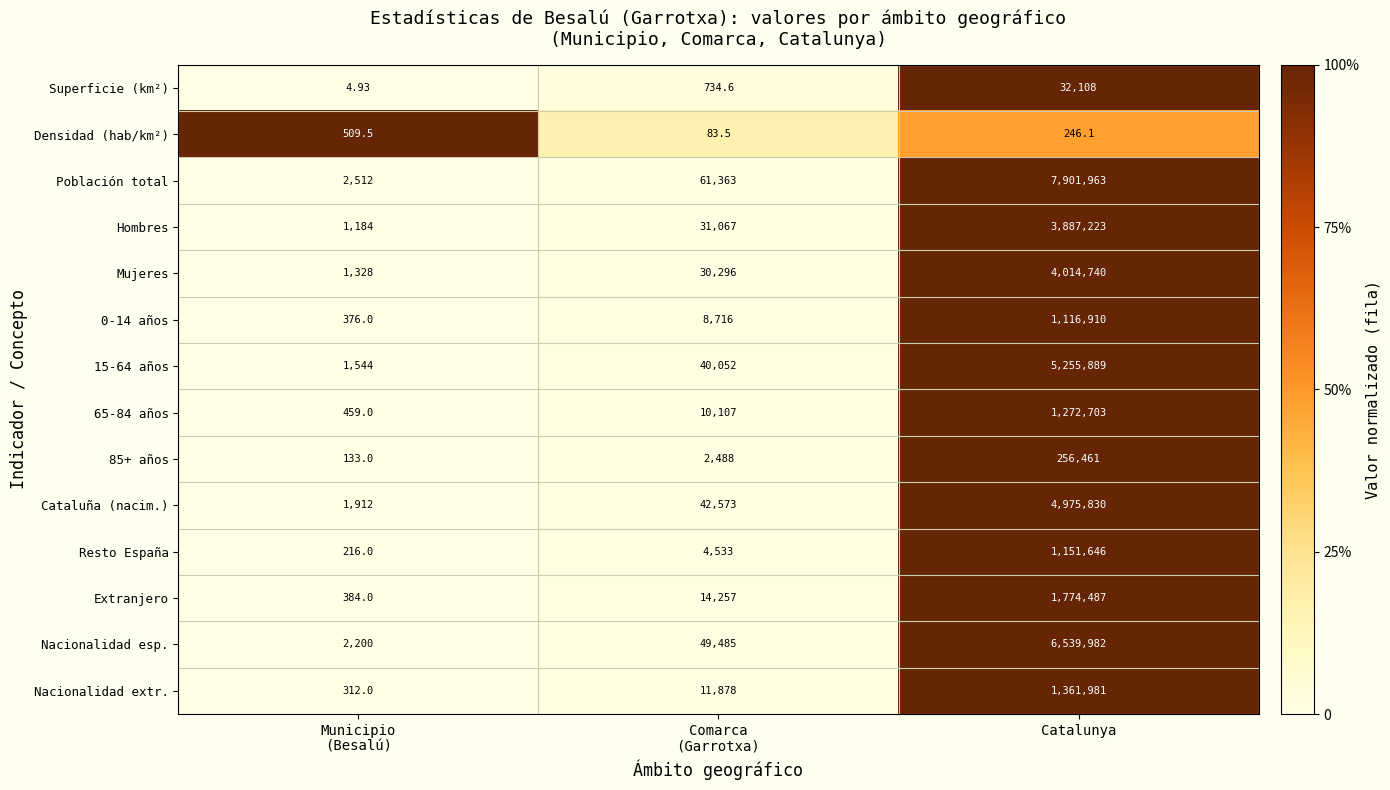

Which series has the widest spread of values?

Población total